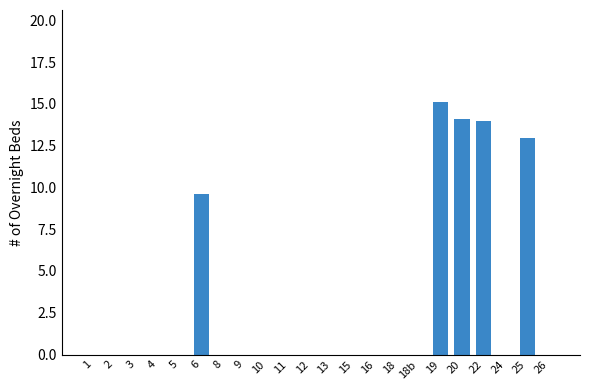

Reading left to right, transcribe all the data shown in this chart.

1=0.0	2=0.0	3=0.0	4=0.0	5=0.0	6=9.6	8=0.0	9=0.0	10=0.0	11=0.0	12=0.0	13=0.0	15=0.0	16=0.0	18=0.0	18b=0.0	19=15.1	20=14.1	22=14.0	24=0.0	25=13.0	26=0.0